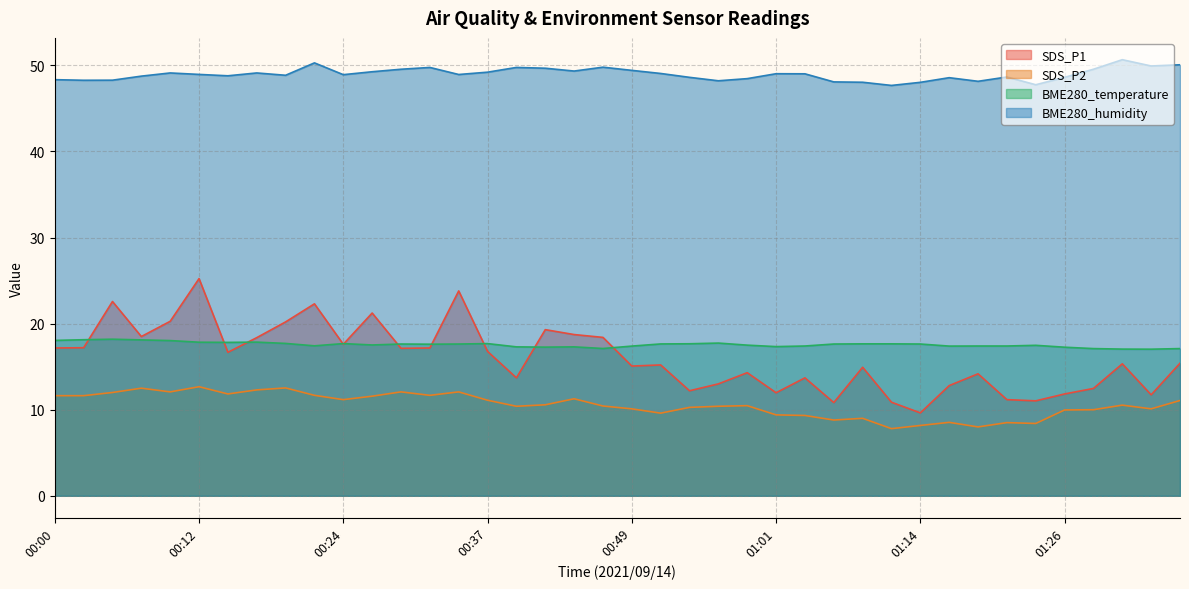

Reading right to left, list all the values displayed in this chart.

SDS_P1: 15.4	11.7	15.3	12.5	11.8	11.0	11.2	14.2	12.8	9.6	10.9	14.9	10.8	13.7	12.0	14.3	13.0	12.2	15.2	15.1	18.4	18.7	19.3	13.7	16.8	23.8	17.2	17.1	21.2	17.6	22.3	20.2	18.4	16.7	25.2	20.3	18.5	22.6	17.2	17.2
SDS_P2: 11.1	10.1	10.5	10.0	10.0	8.4	8.5	8.0	8.5	8.2	7.8	9.0	8.8	9.3	9.4	10.5	10.4	10.3	9.6	10.1	10.4	11.3	10.6	10.4	11.1	12.1	11.7	12.1	11.6	11.2	11.7	12.5	12.3	11.8	12.7	12.1	12.5	12.0	11.6	11.6
BME280_temperature: 17.1	17.0	17.0	17.1	17.3	17.5	17.4	17.4	17.4	17.6	17.6	17.6	17.6	17.4	17.3	17.5	17.7	17.7	17.6	17.4	17.1	17.3	17.3	17.3	17.7	17.6	17.6	17.6	17.5	17.7	17.4	17.7	17.9	17.8	17.8	18.0	18.1	18.2	18.1	18.1
BME280_humidity: 50.1	49.9	50.7	49.5	48.6	47.8	48.6	48.1	48.6	48.0	47.7	48.0	48.1	49.0	49.0	48.5	48.2	48.6	49.1	49.4	49.8	49.3	49.7	49.8	49.2	48.9	49.8	49.5	49.3	48.9	50.3	48.9	49.1	48.8	49.0	49.1	48.8	48.3	48.3	48.3